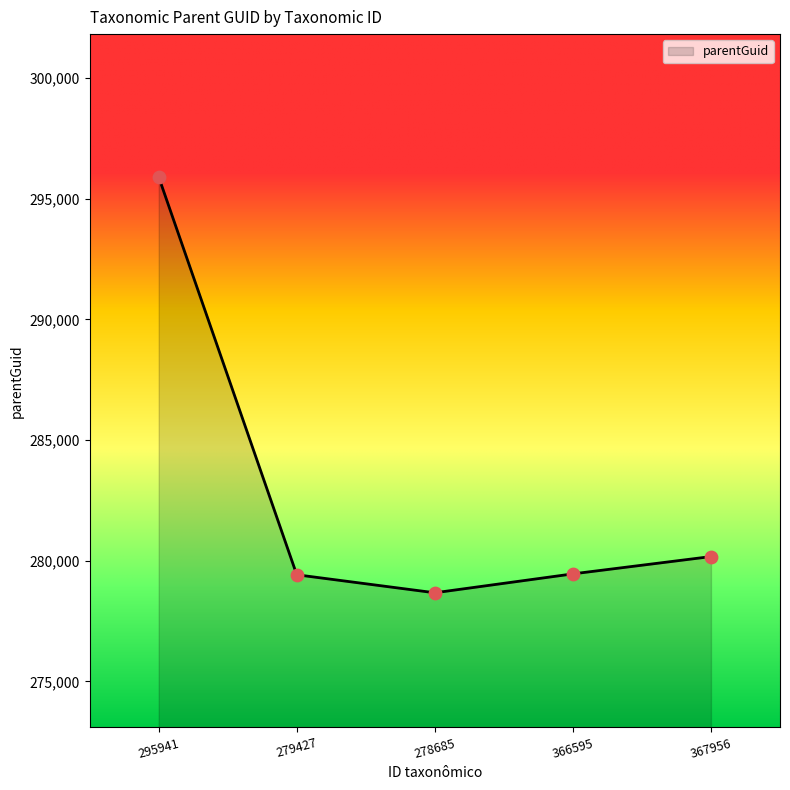

What is the ratio of the value at 279427 to the value at 278685?

1.0